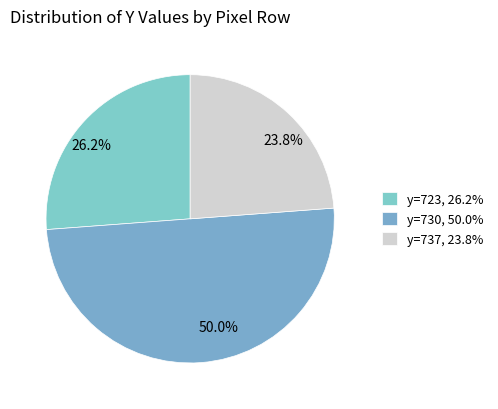

Does 23.8% represent more than half of the total?

No